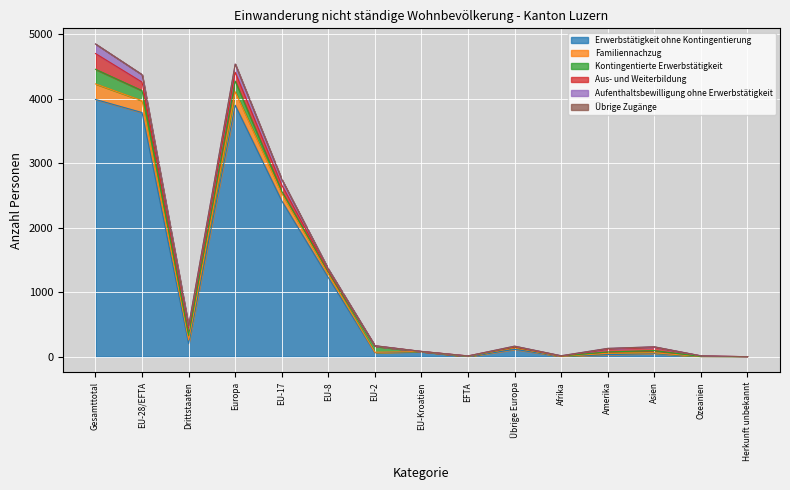

What is the greatest value displayed?

4852